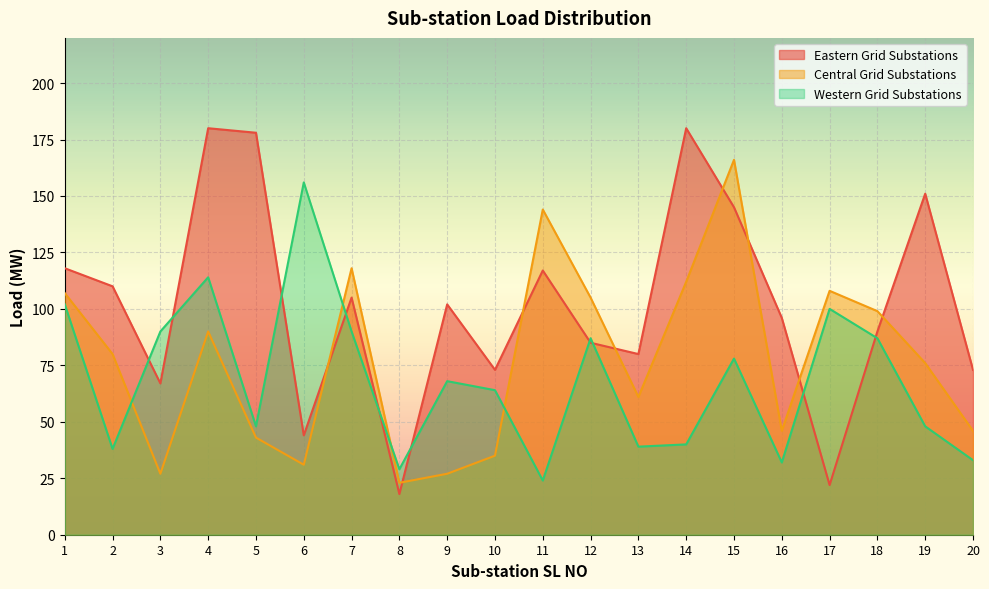

At 9, list the series in order from largest to smallest.

Eastern Grid Substations, Western Grid Substations, Central Grid Substations